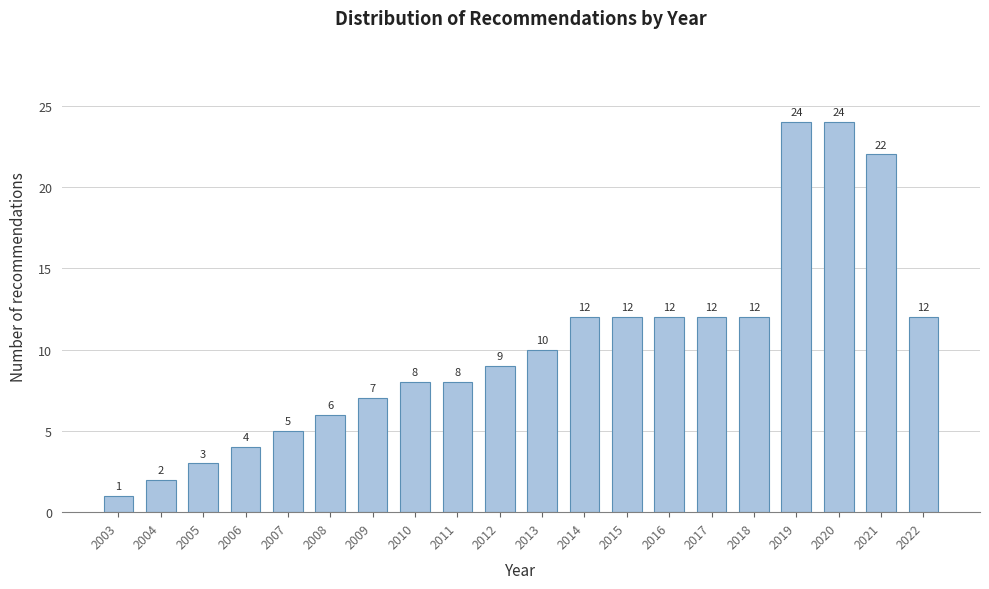

Reading left to right, extract all data points from this chart.

1	2	3	4	5	6	7	8	8	9	10	12	12	12	12	12	24	24	22	12